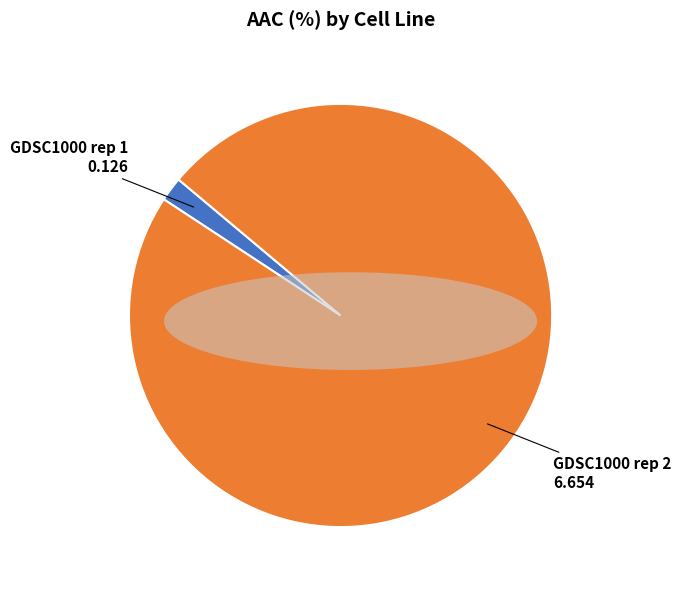

What is the largest slice in the pie chart?

GDSC1000 rep 2